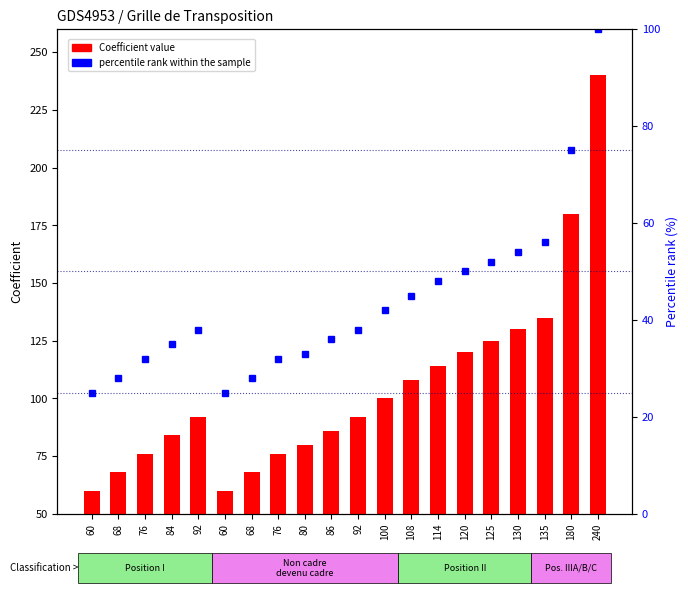

Which series has the largest total across all categories?

Coefficient